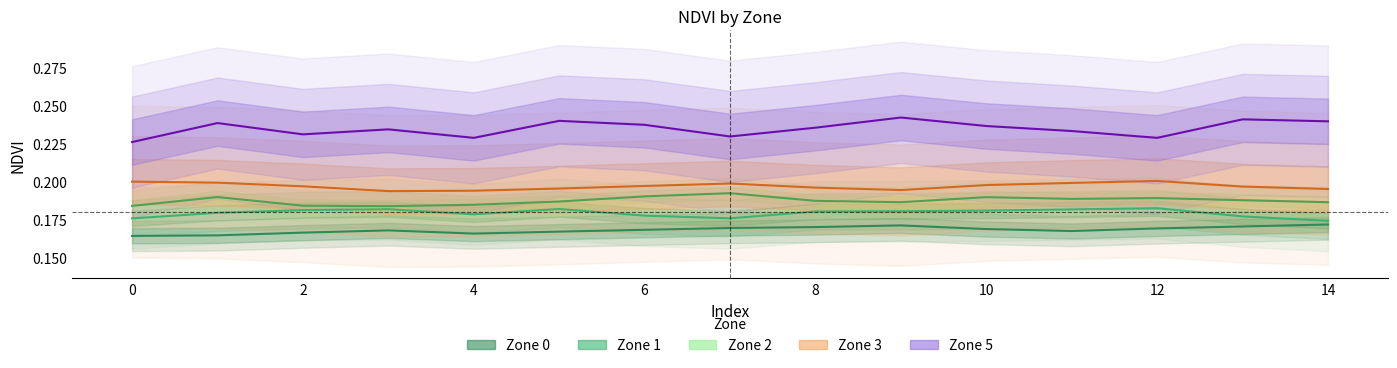

At which category is the sum across all series the highest?

9